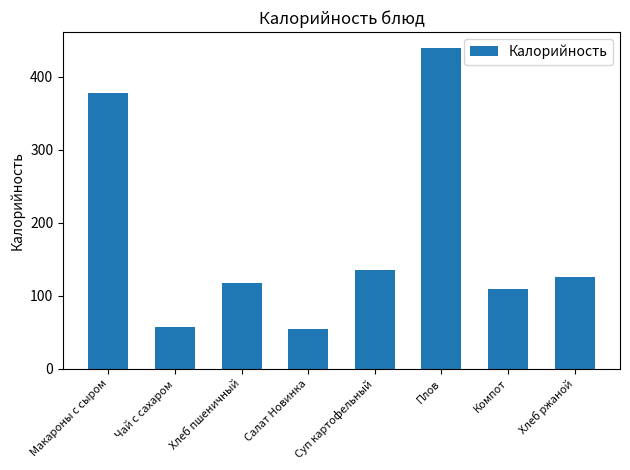

Is it true that the value at Плов is 439?

True